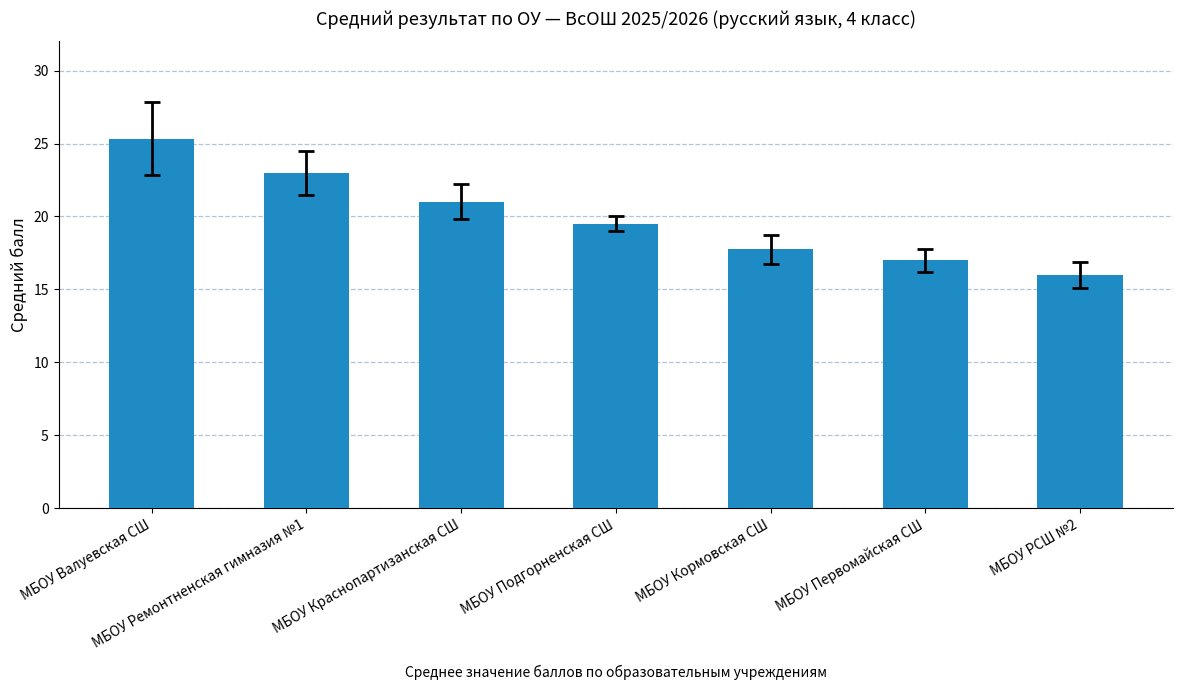

What is the maximum value shown in the chart?

25.3